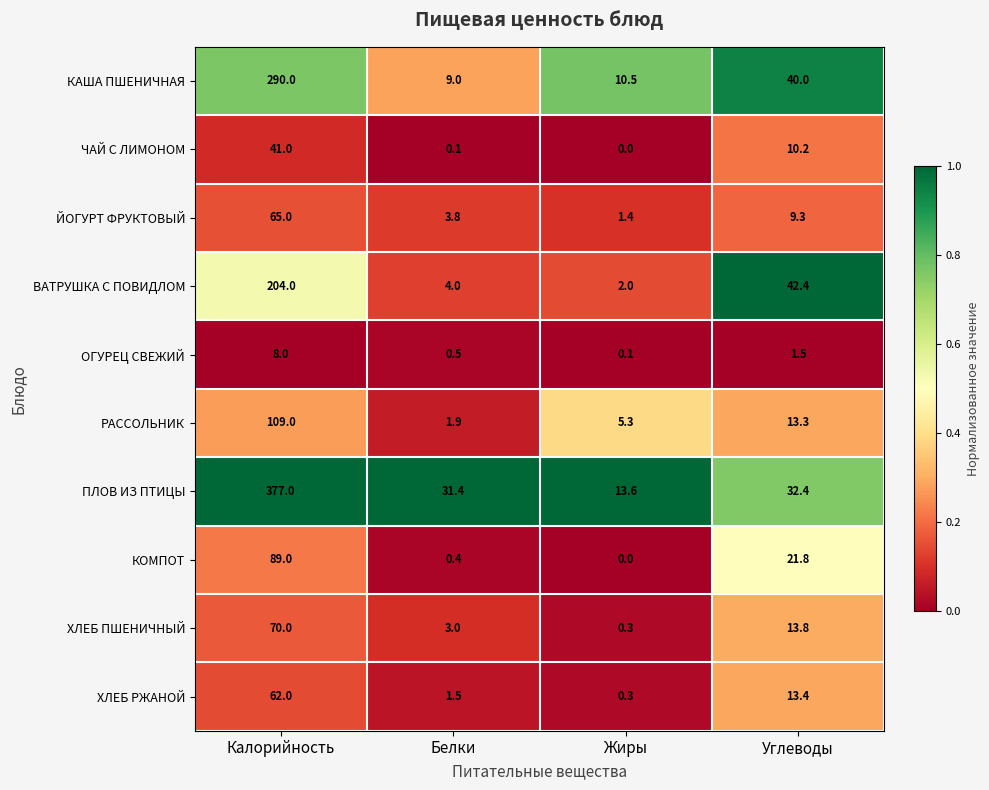

What value does the ХЛЕБ ПШЕНИЧНЫЙ series have at Жиры?

0.3